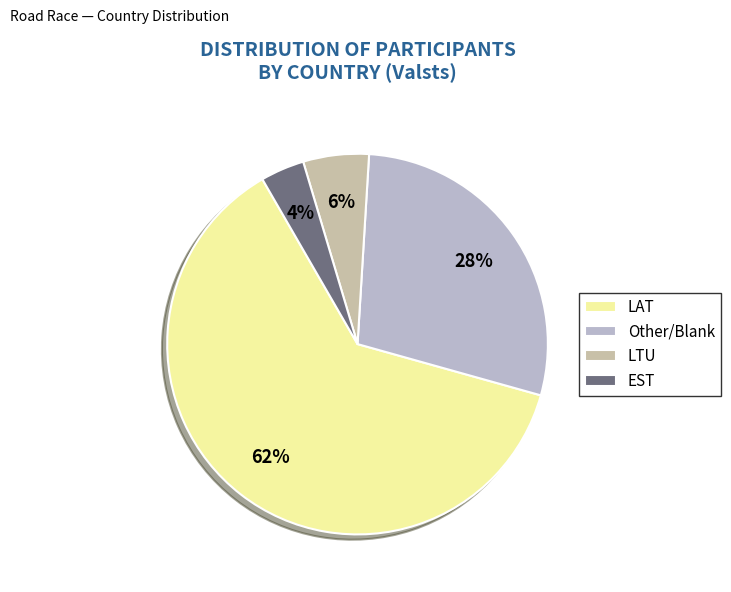

To the nearest percent, what portion does LTU represent?

6%